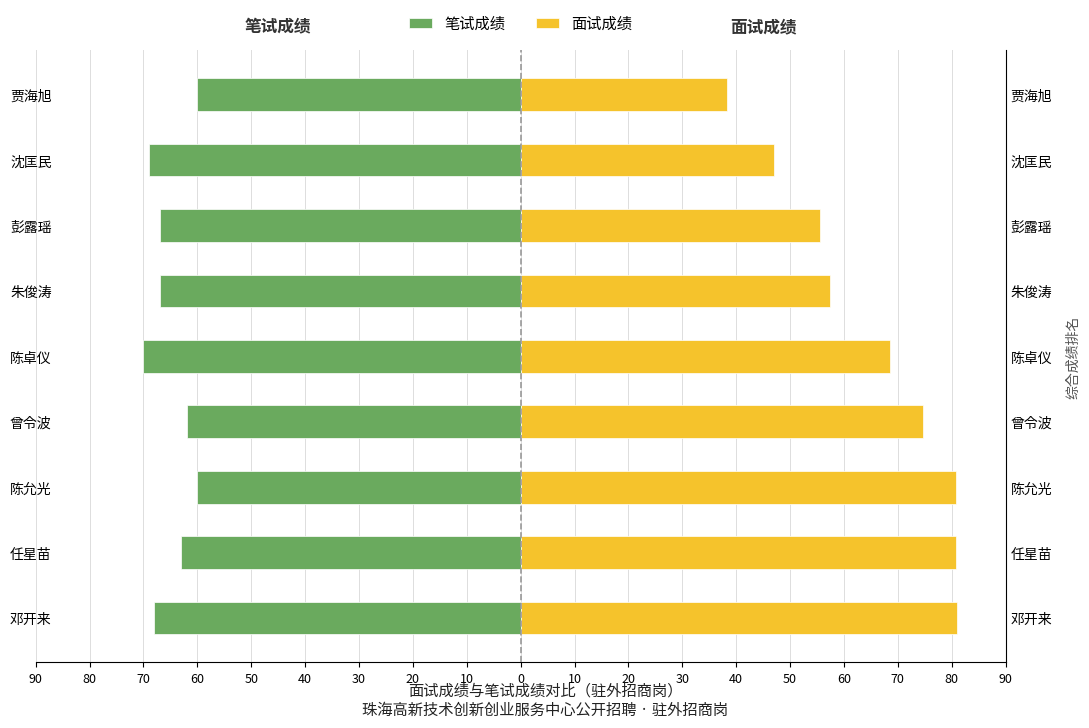

What is the lowest value of the 面试成绩 series?

38.2